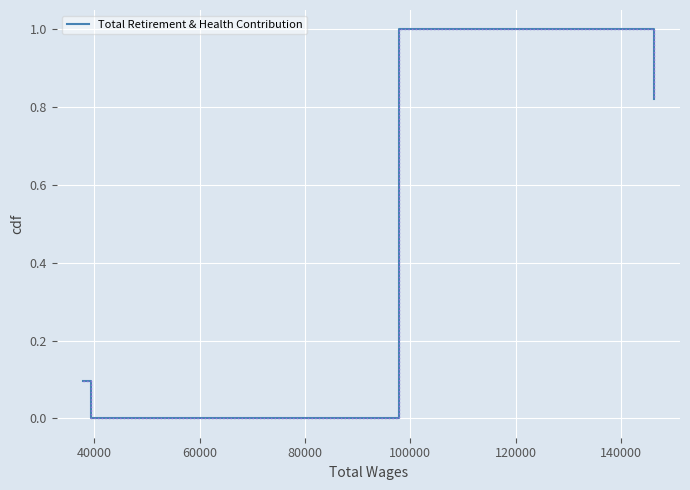

True or false: the data has more than 1 interior local peaks.

False